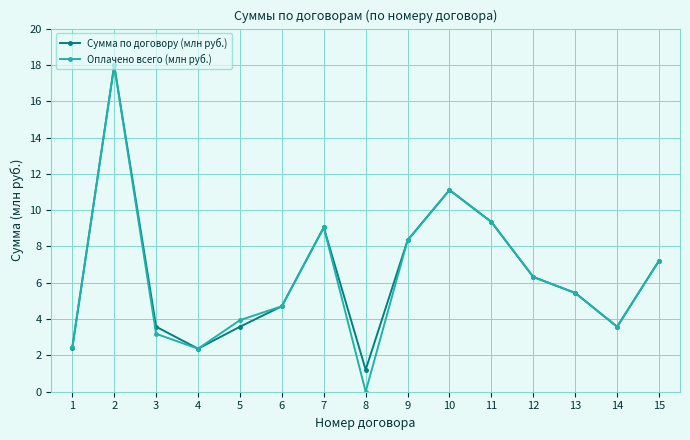

How many interior local peaks does the Сумма по договору (млн руб.) series have?

3